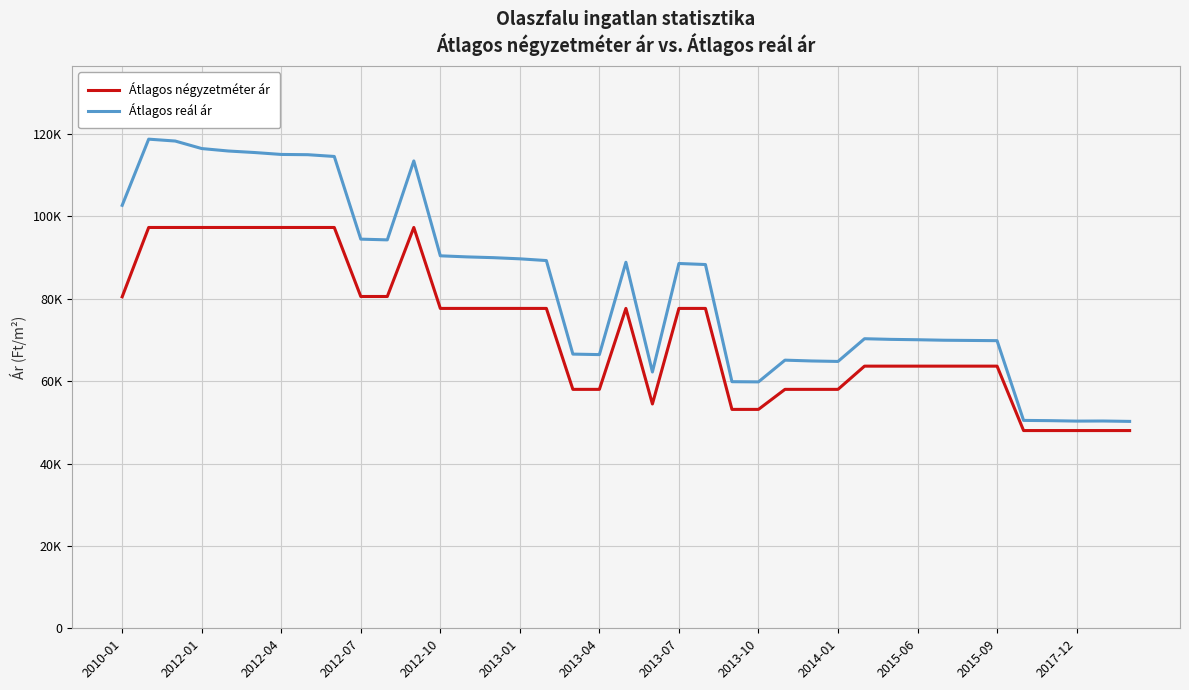

True or false: Átlagos négyzetméter ár has more than 2 interior local peaks.

False